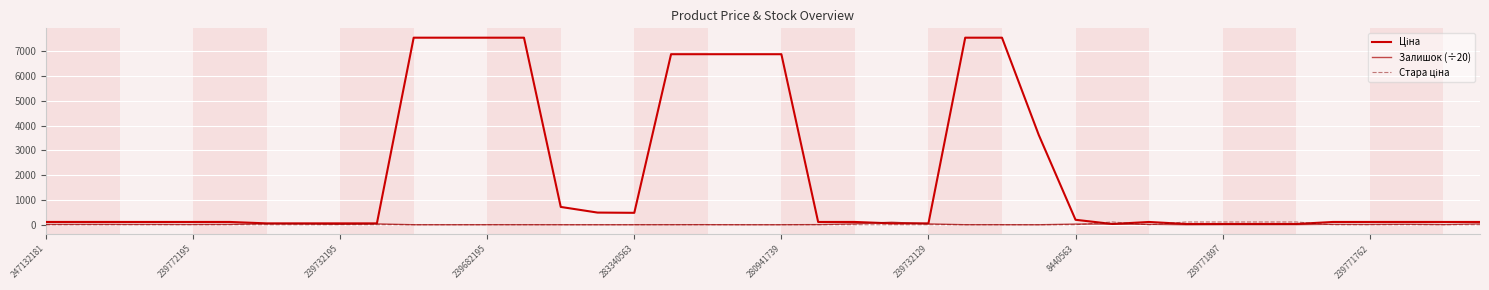

Count the number of data series in this chart.

3